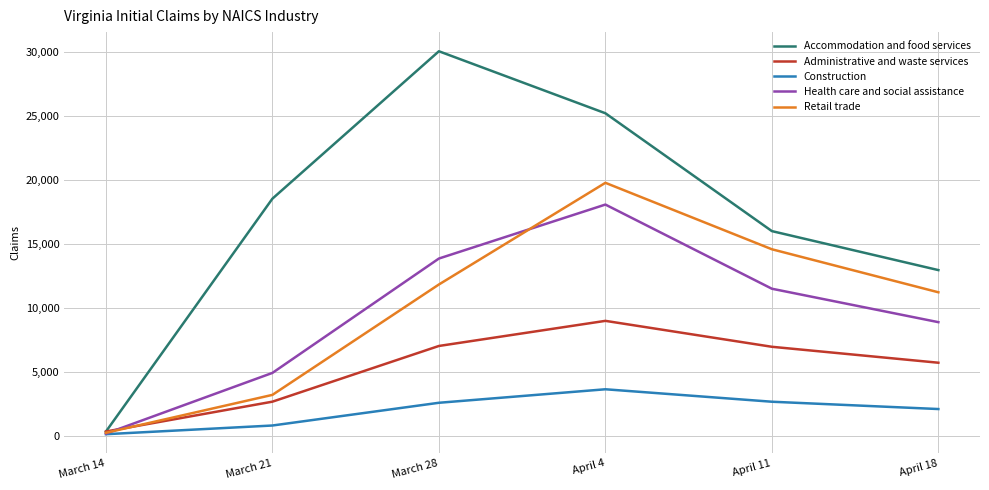

What is the maximum value for Administrative and waste services?

9015